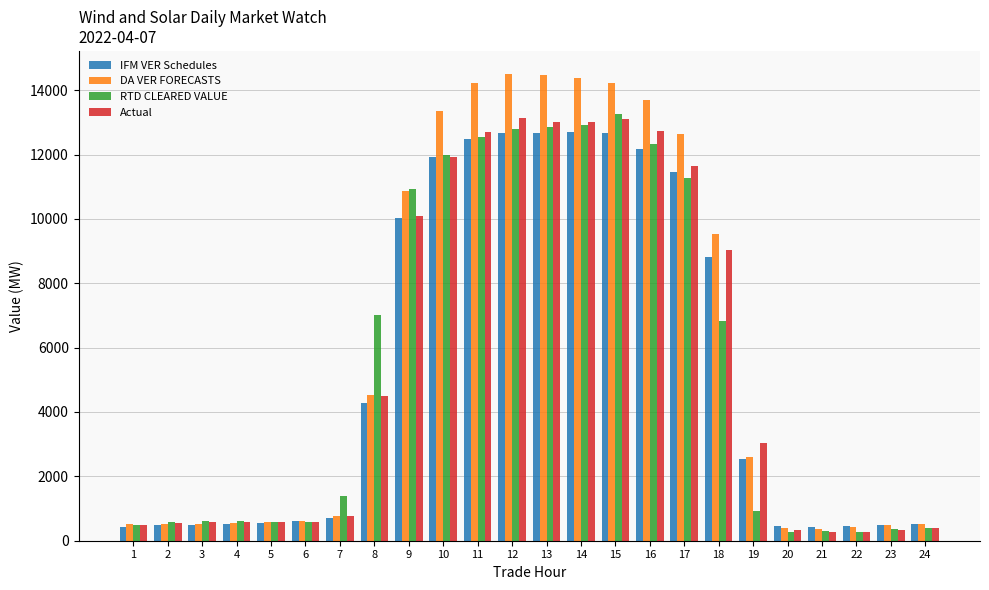

What is the greatest value displayed?

14495.0